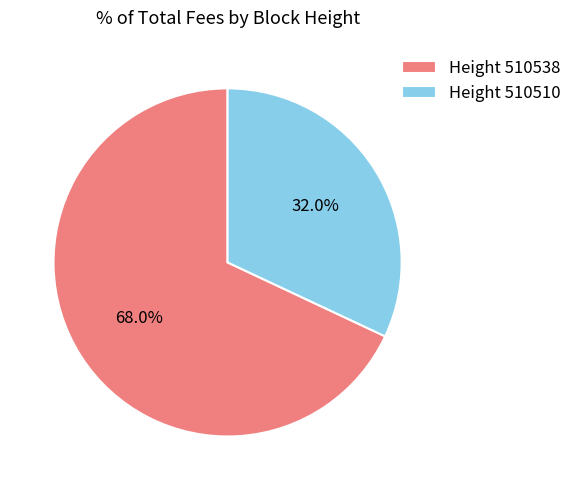

Which category has the smallest portion of the pie?

Height 510510